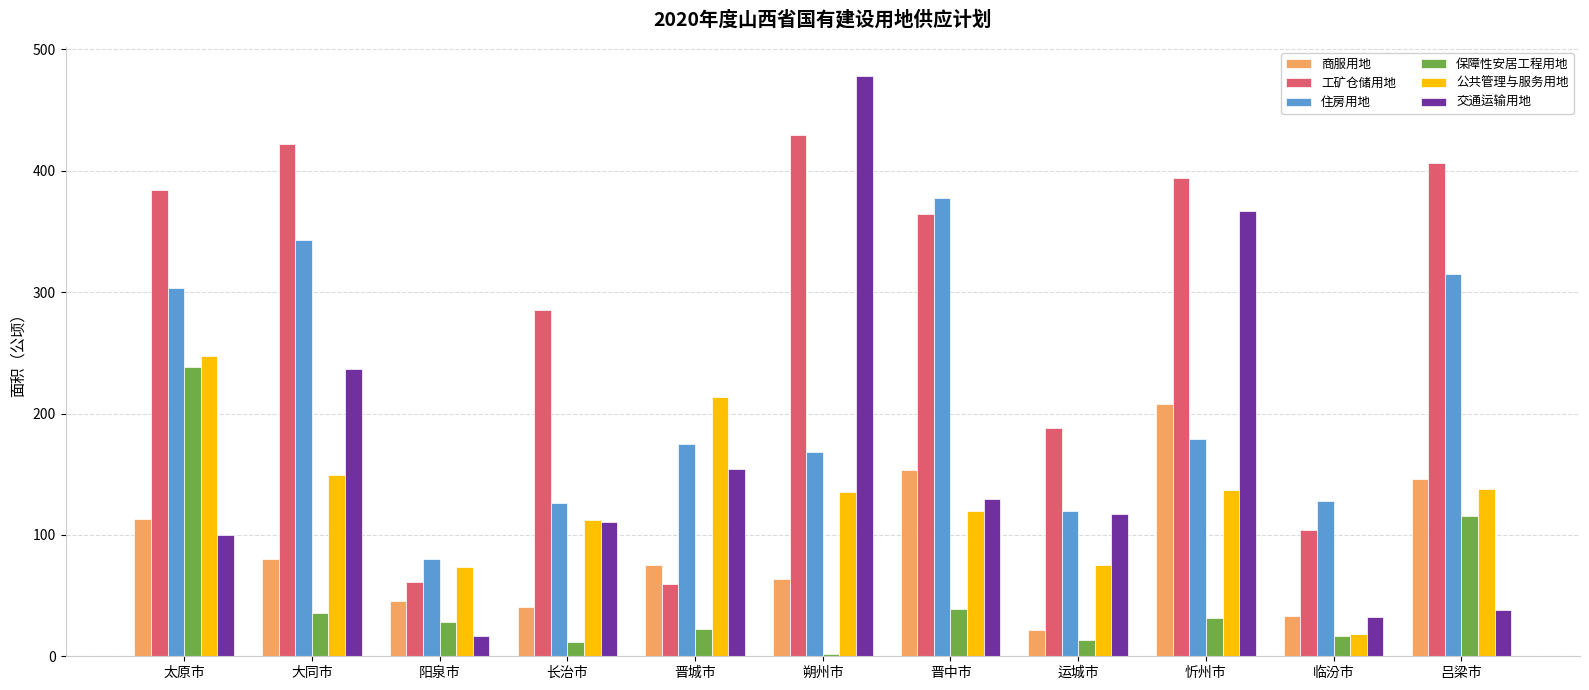

How many groups of bars are there?

11